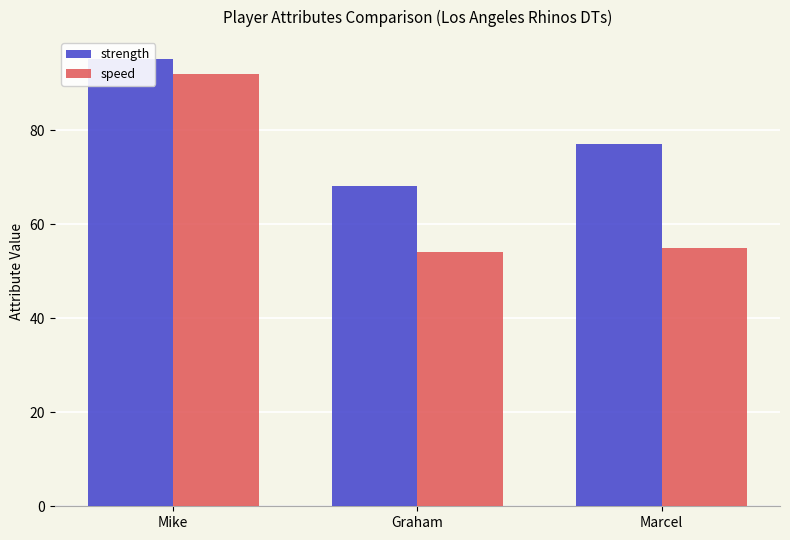

How many bars are there in each group?

2